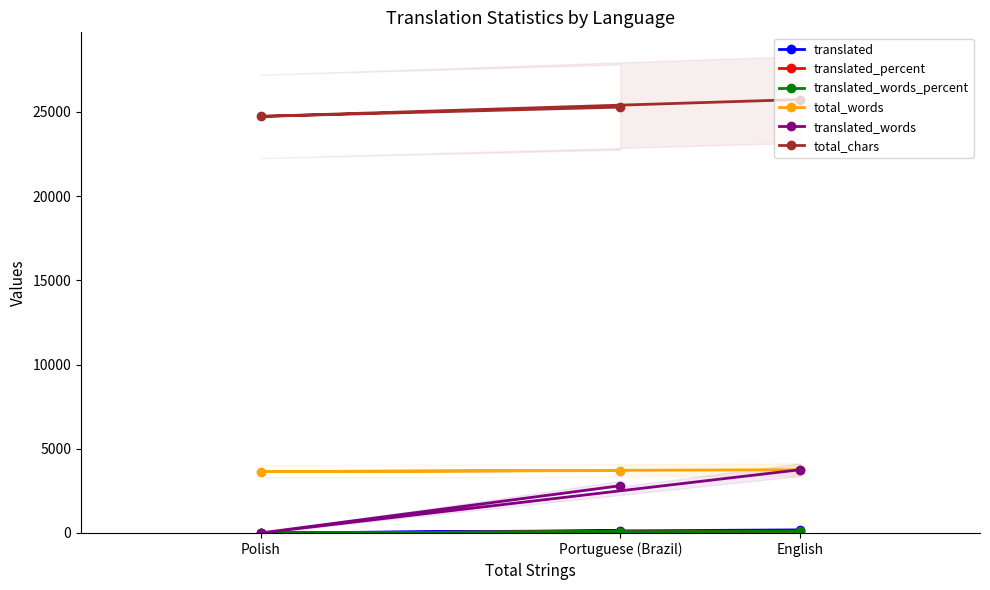

Read the translated_words value at Polish.

1.0